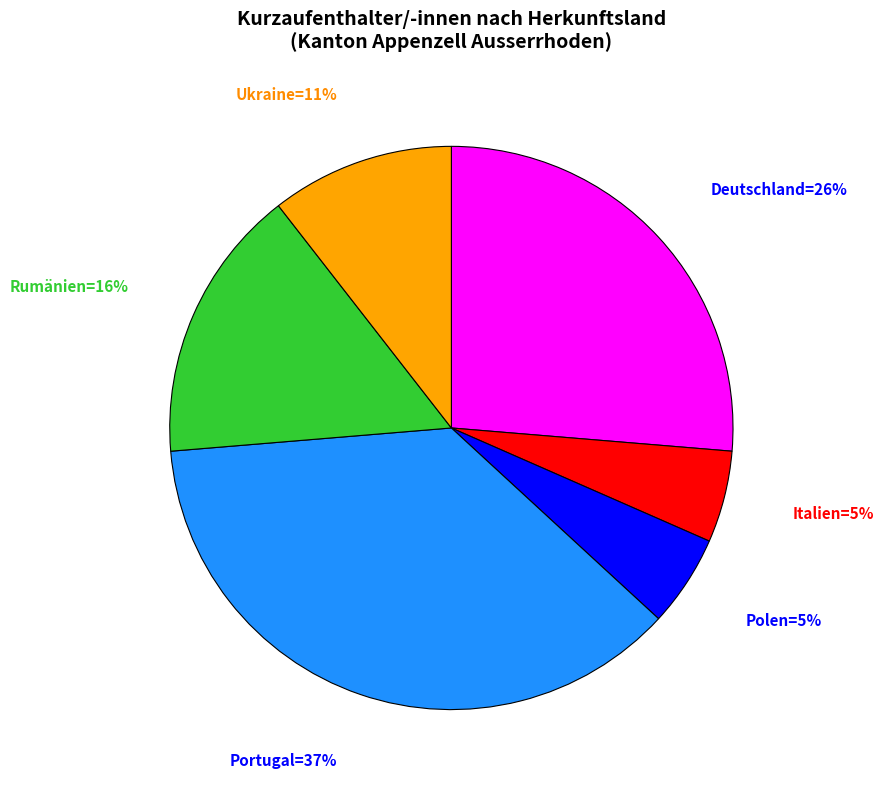

Count the number of slices in the pie.

6